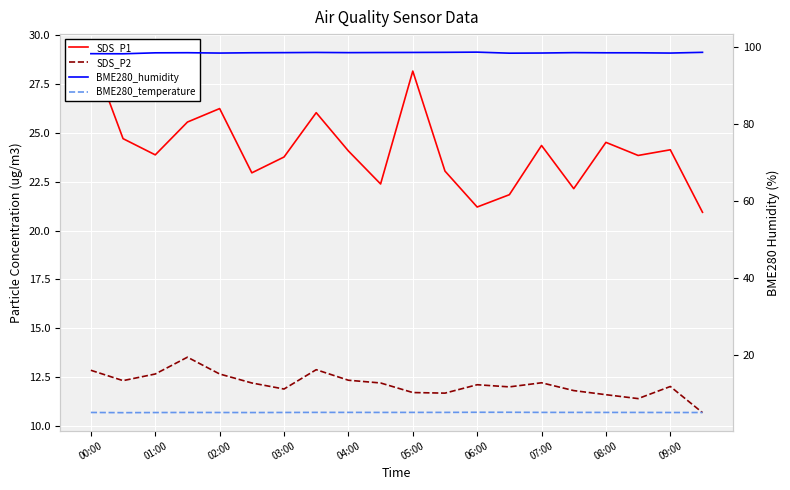

At which label is BME280_humidity closest to 98?

01:00